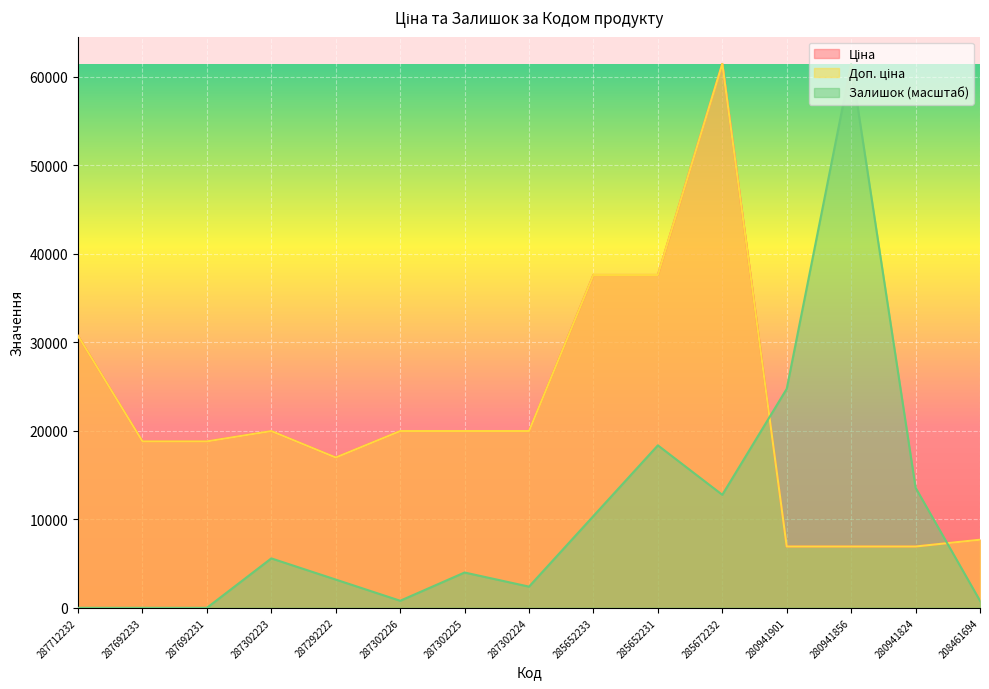

Between 285652233 and 280941856, which series saw the biggest shift?

Залишок